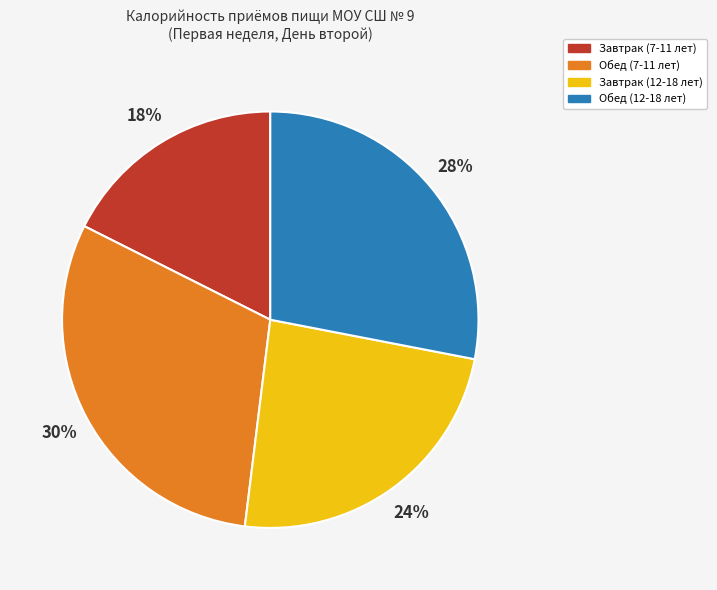

Approximately how many times larger is the value at Обед (7-11 лет) compared to Обед (12-18 лет)?

1.1